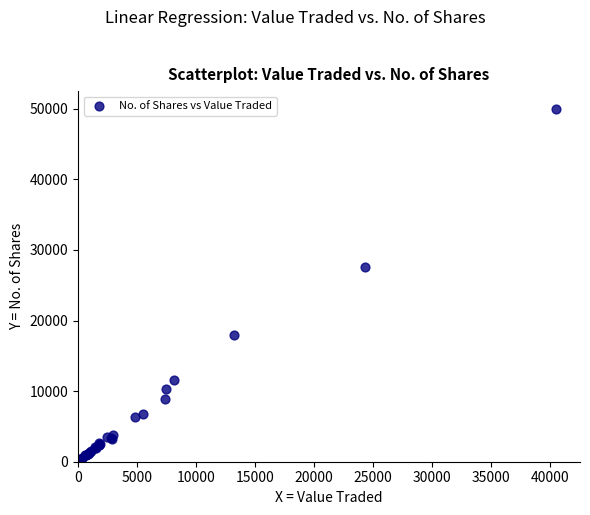

What Y value in the scatter plot is closest to 25003?

27571